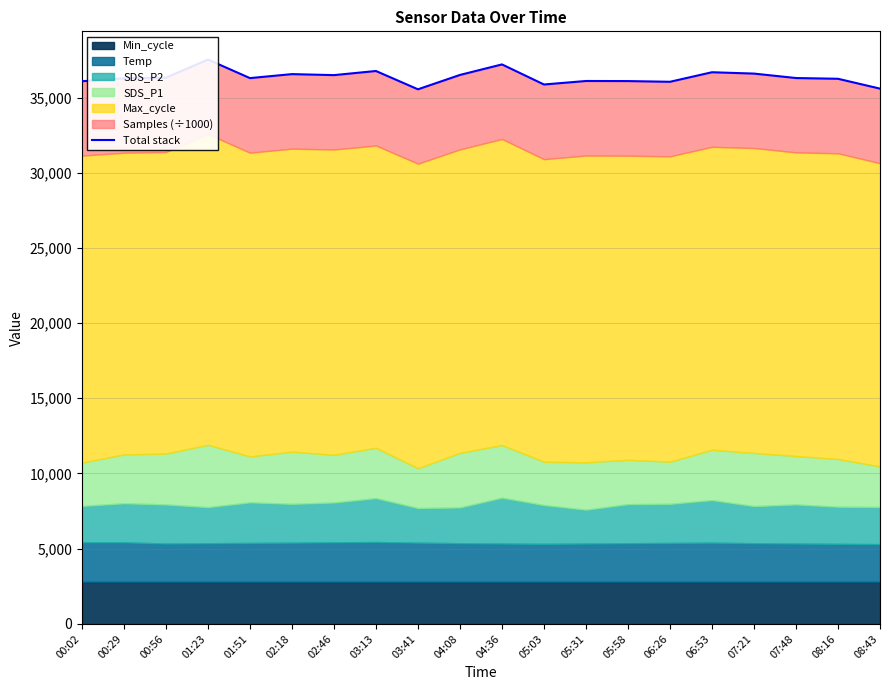

Does the chart display data point markers on the line(s)?

No